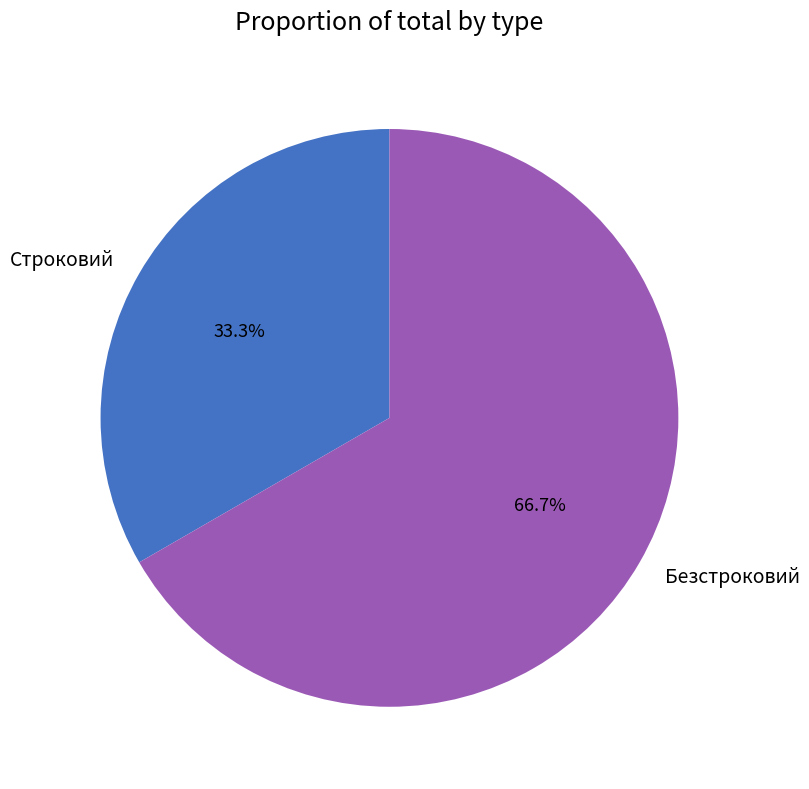

The Строковий slice represents 33% of the pie. True or false?

True